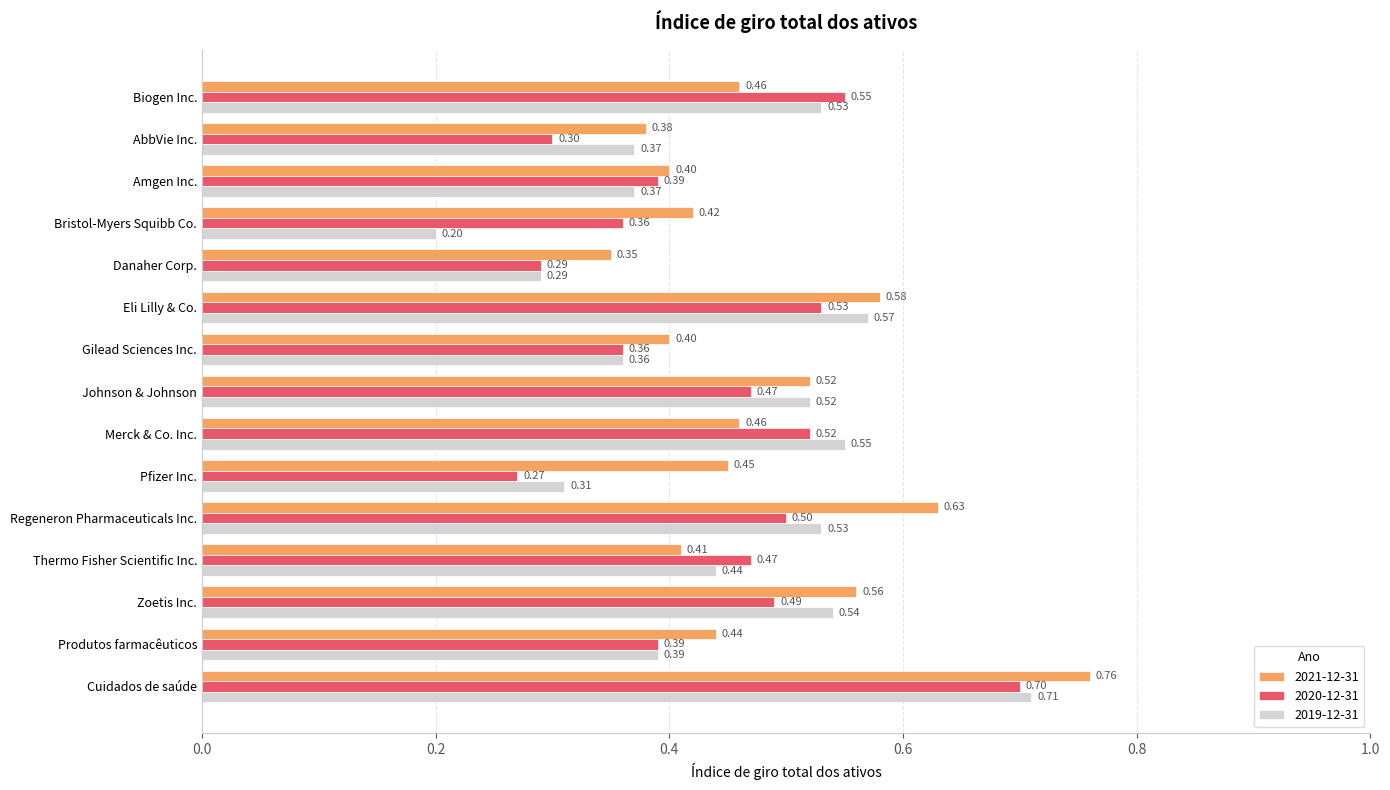

Is the value of 2021-12-31 at Zoetis Inc. greater than the value of 2019-12-31 at Amgen Inc.?

Yes